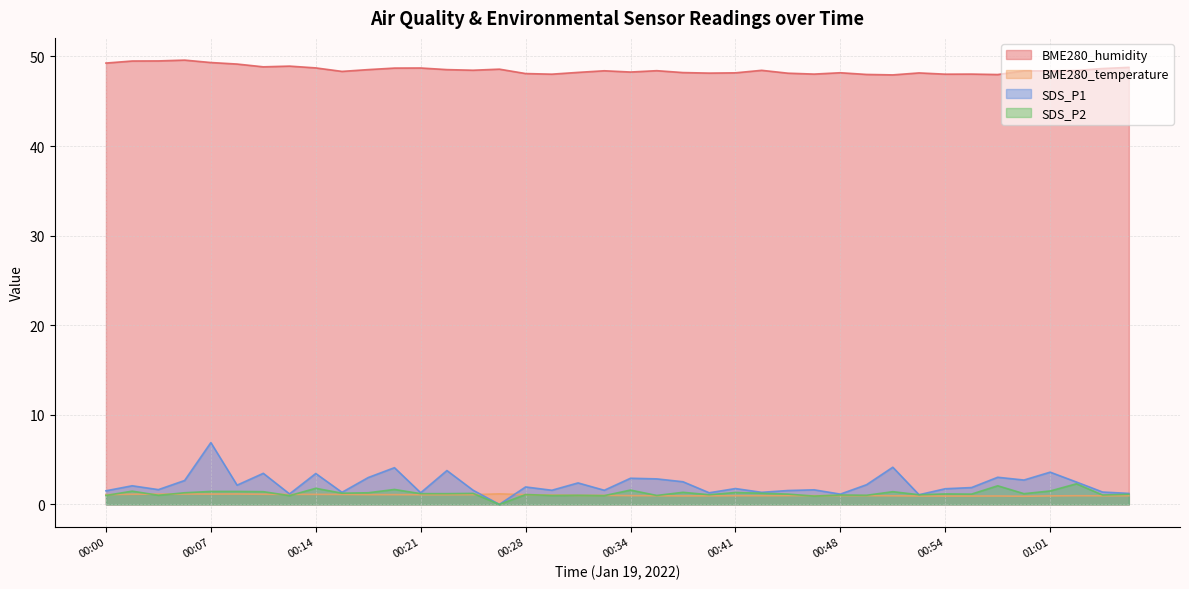

Which has a higher value, 01:03 or 00:06?

00:06